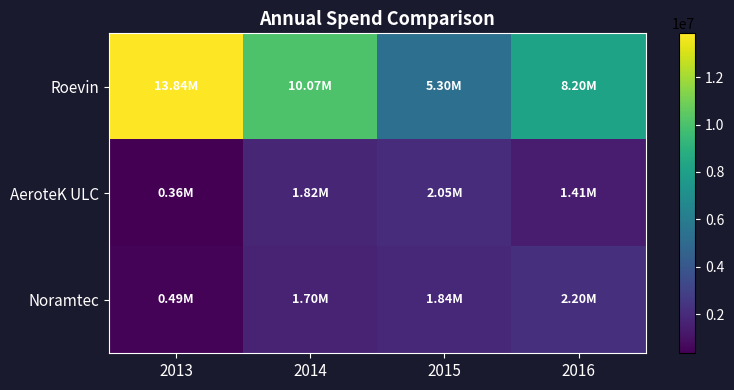

What is the smallest value displayed?

355395.9